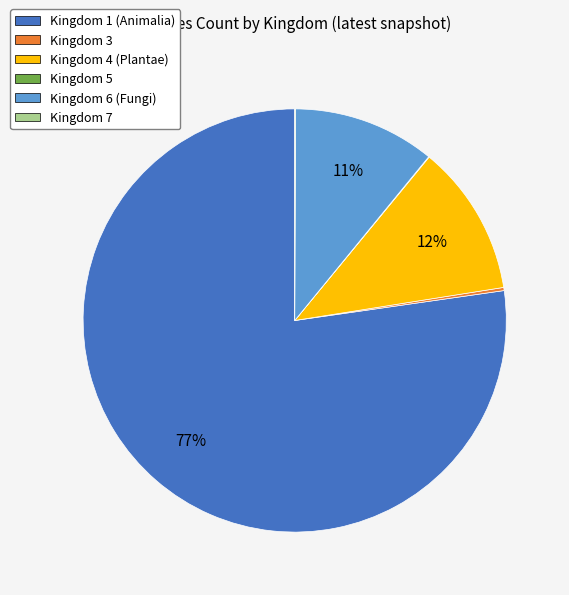

To the nearest percent, what is the difference between the largest and smallest slice percentages?

77%